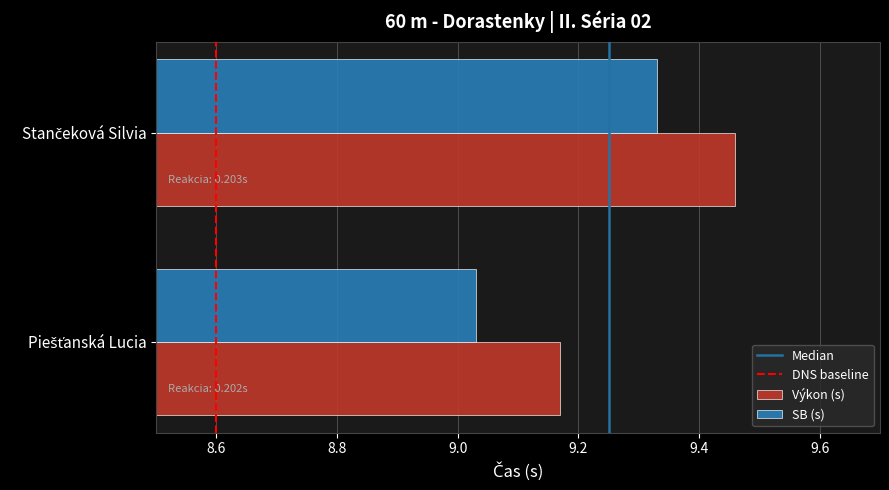

What is the sum of all Výkon (s) values?

18.6